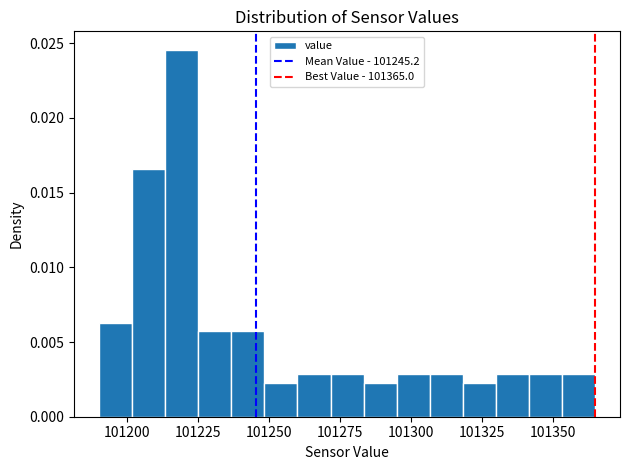

Around what value on the x-axis is the tallest bar? Give the approximate position of its centre, as read against the axis.

101220